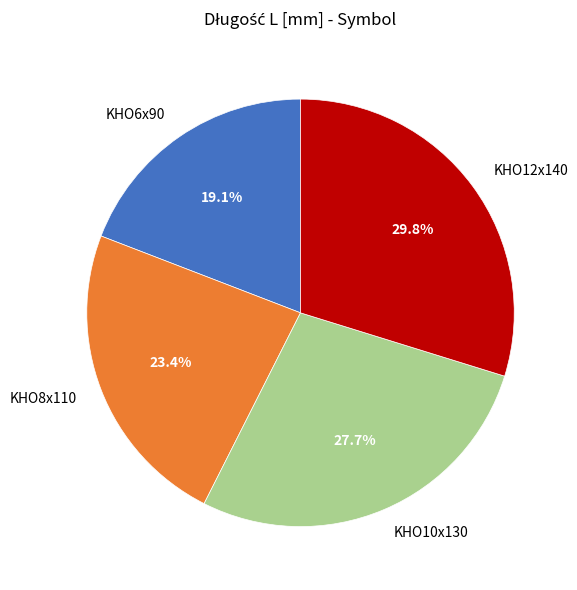

Which slice is the smallest?

KHO6x90